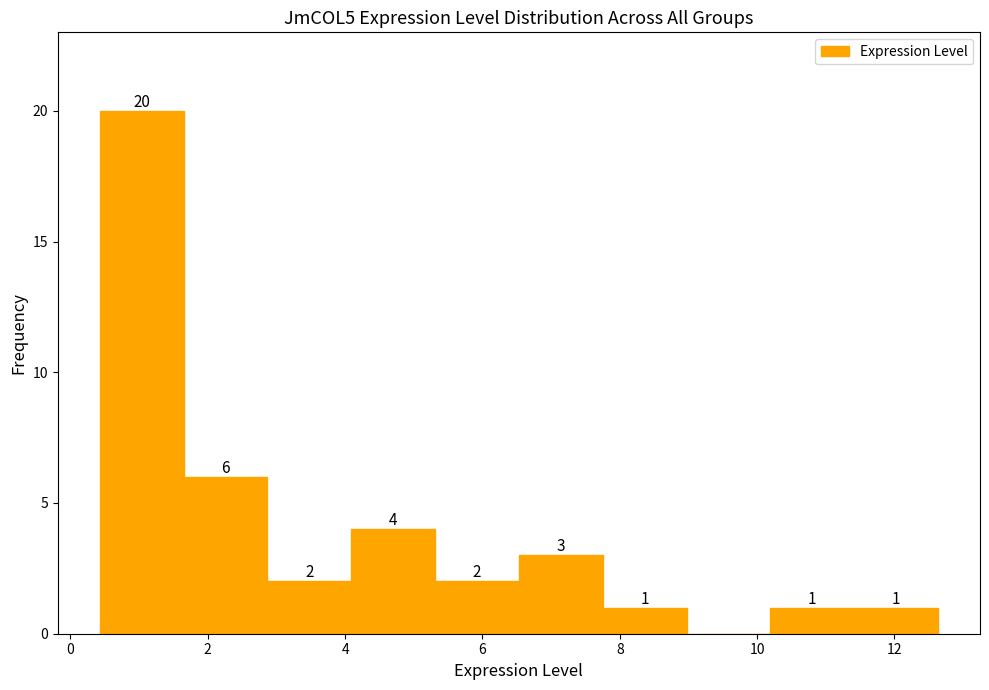

Over which range of the x-axis is the bar tallest?

0.4 to 1.6